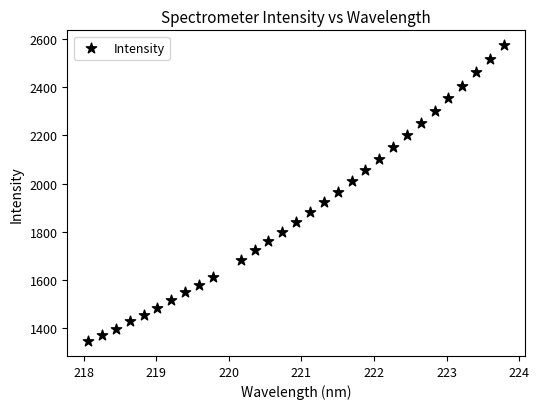

What is the range of X values (max minus min)?

5.7